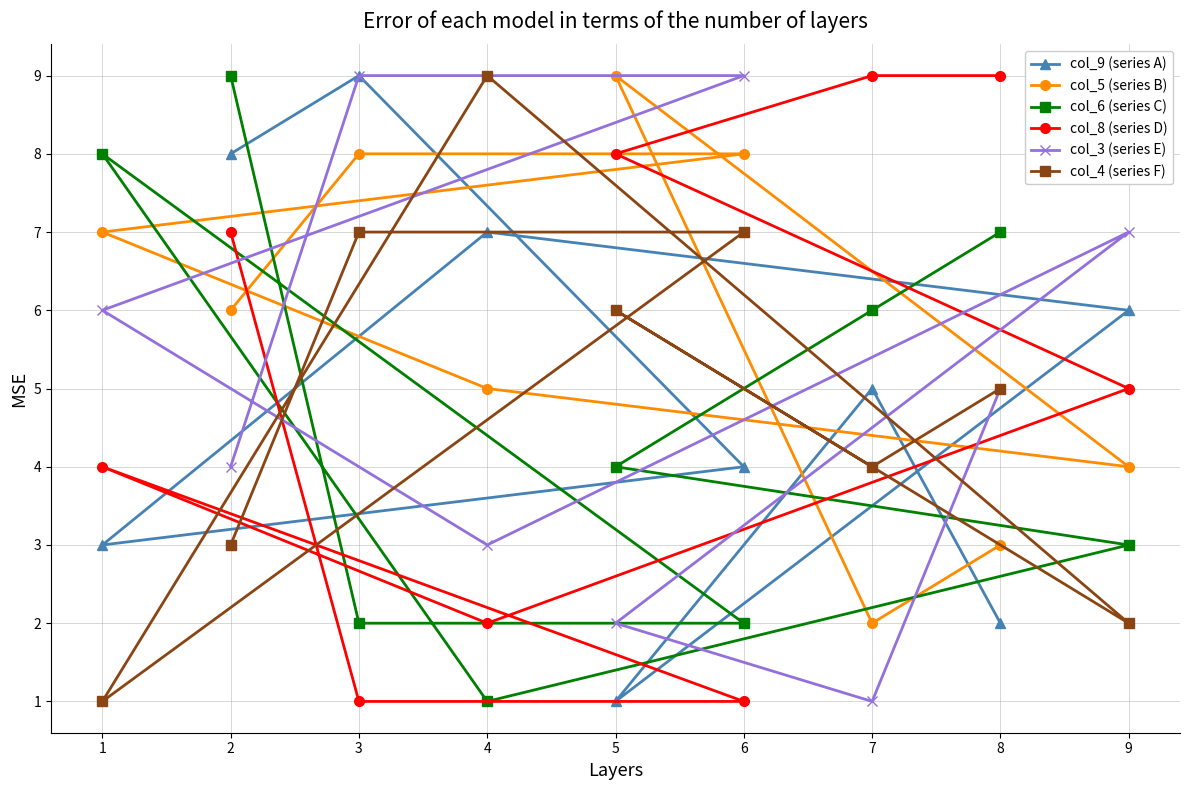

Does the chart display data point markers on the line(s)?

Yes